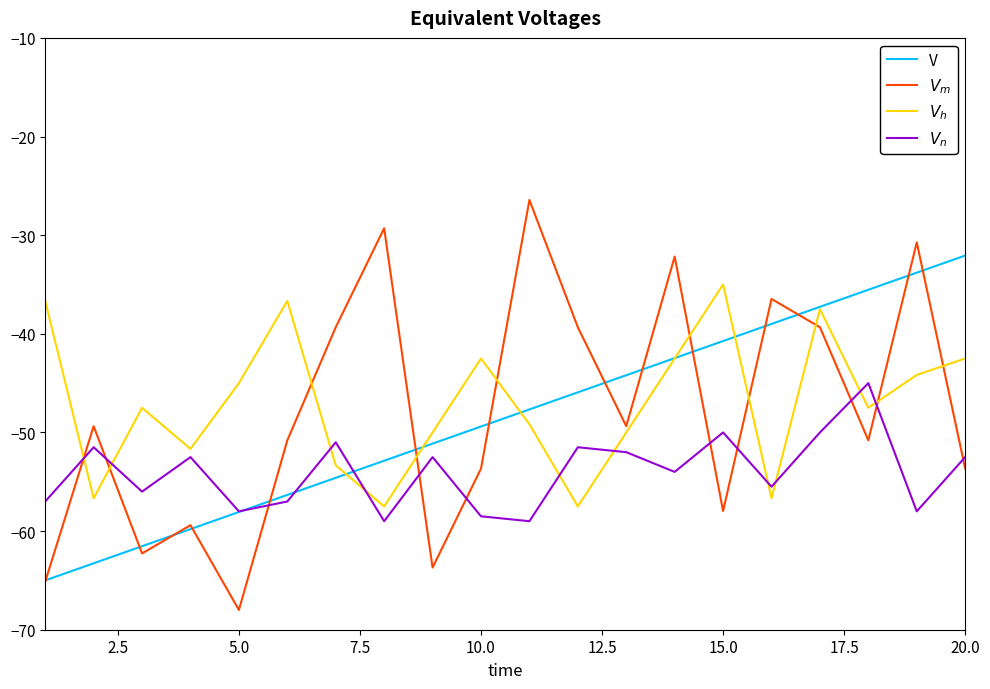

What is the greatest value displayed?

-26.4